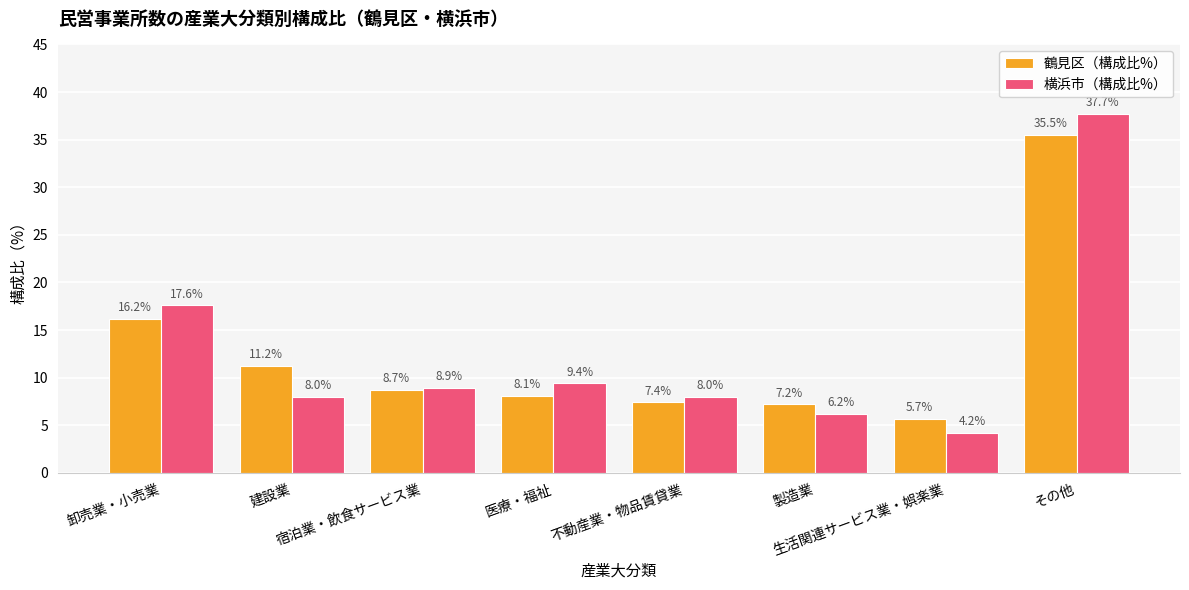

Reading right to left, transcribe all the data shown in this chart.

鶴見区（構成比%）: その他=35.5	生活関連サービス業・娯楽業=5.7	製造業=7.2	不動産業・物品賃貸業=7.4	医療・福祉=8.1	宿泊業・飲食サービス業=8.7	建設業=11.2	卸売業・小売業=16.2
横浜市（構成比%）: その他=37.7	生活関連サービス業・娯楽業=4.2	製造業=6.2	不動産業・物品賃貸業=8.0	医療・福祉=9.4	宿泊業・飲食サービス業=8.9	建設業=8.0	卸売業・小売業=17.6